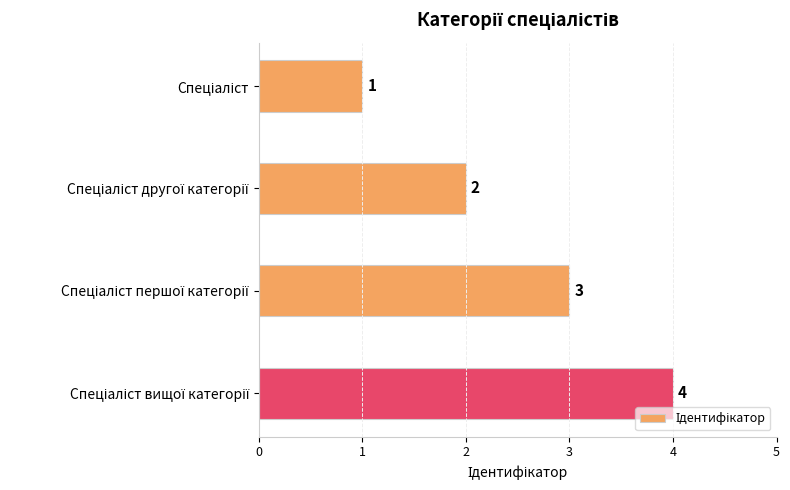

What is the maximum value shown in the chart?

4